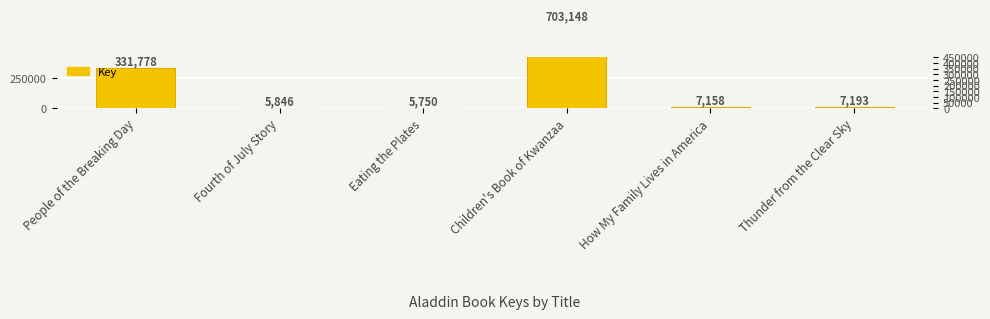

What is the difference between the second highest and minimum values?

326028